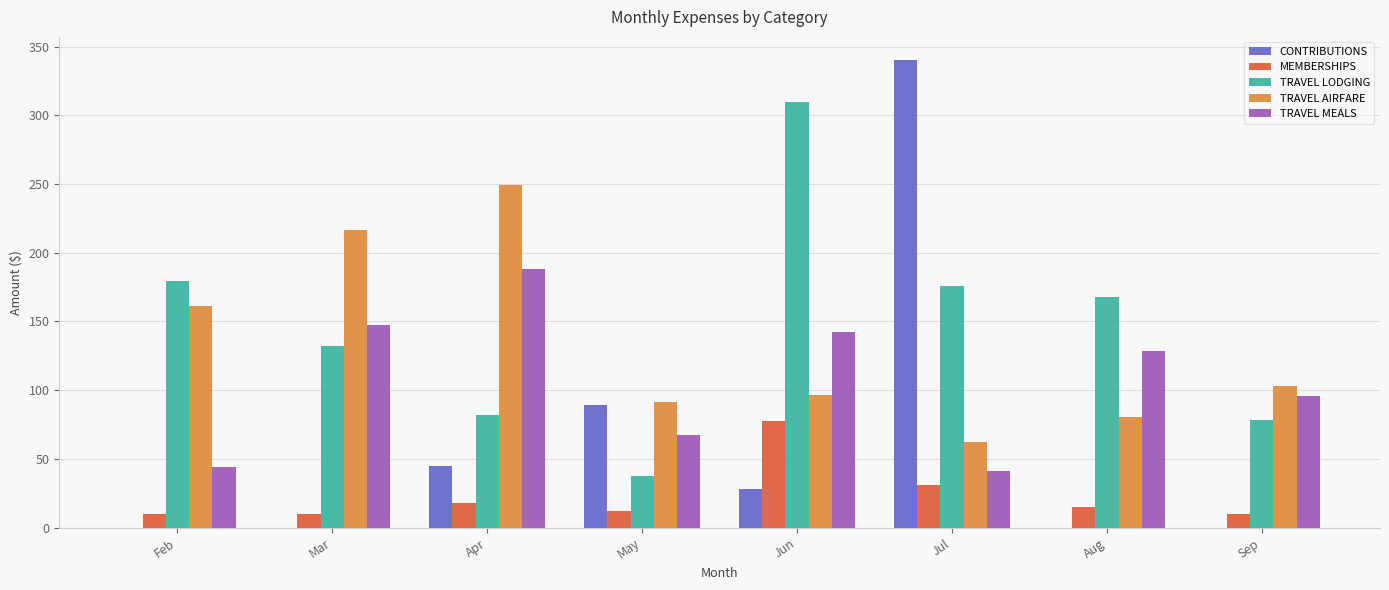

Is the value of TRAVEL LODGING at Jun greater than the value of TRAVEL MEALS at Apr?

Yes